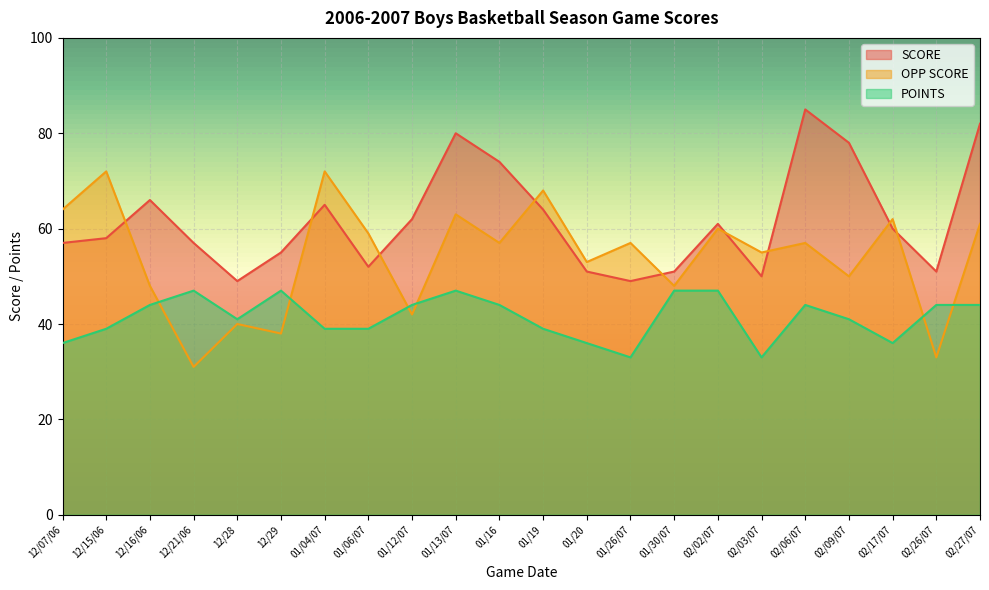

How many intersections are there between OPP SCORE and SCORE?

9